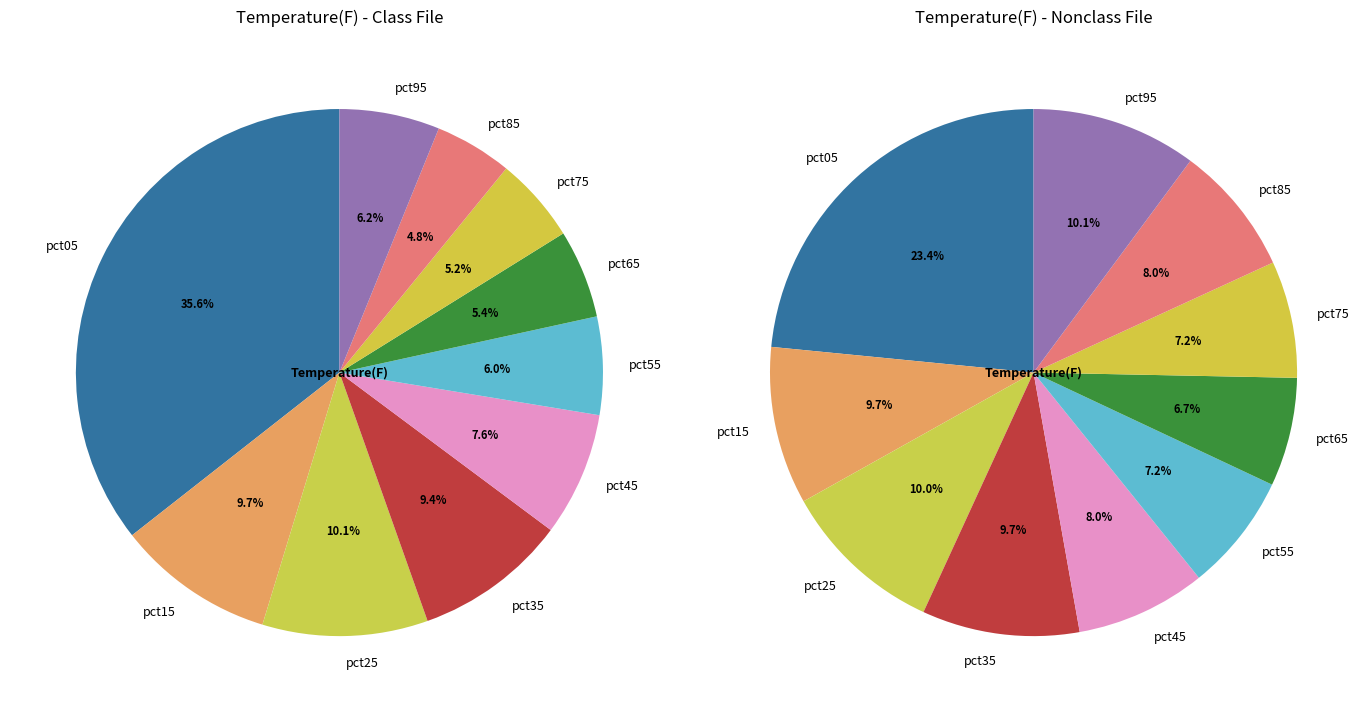

To the nearest percent, what is the difference between the 5 and 2 slice percentages?

3%